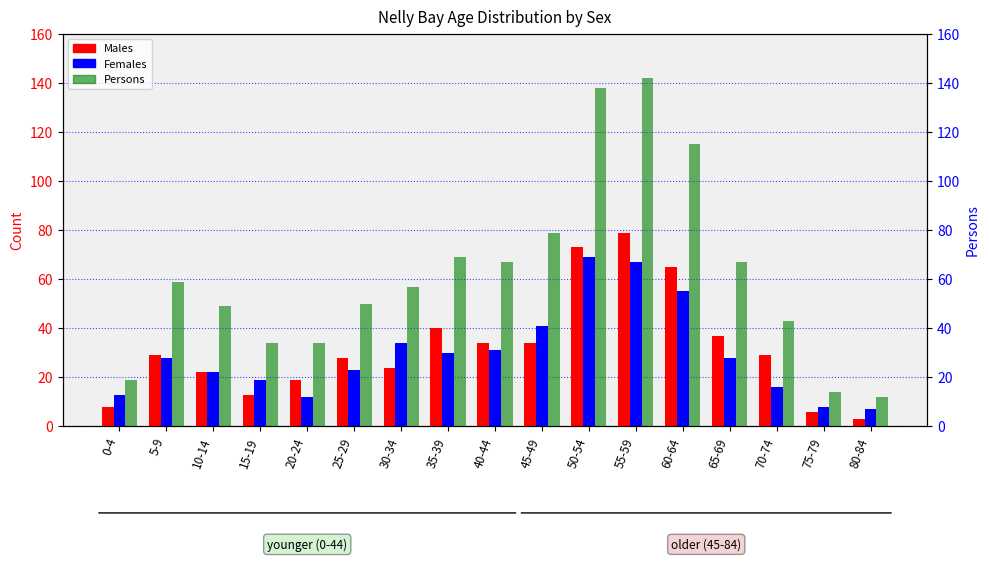

What position from the right is 10-14?

15